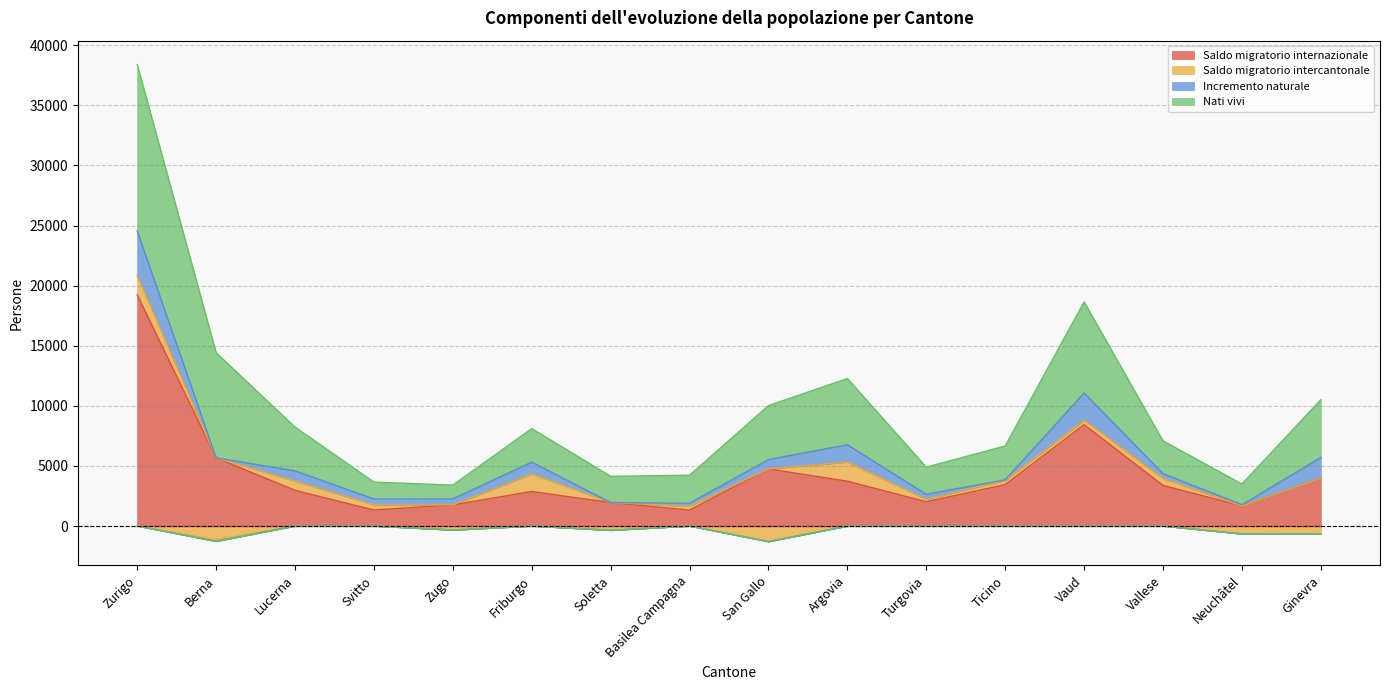

Read the Incremento naturale value at Argovia, to the nearest 10.

1440